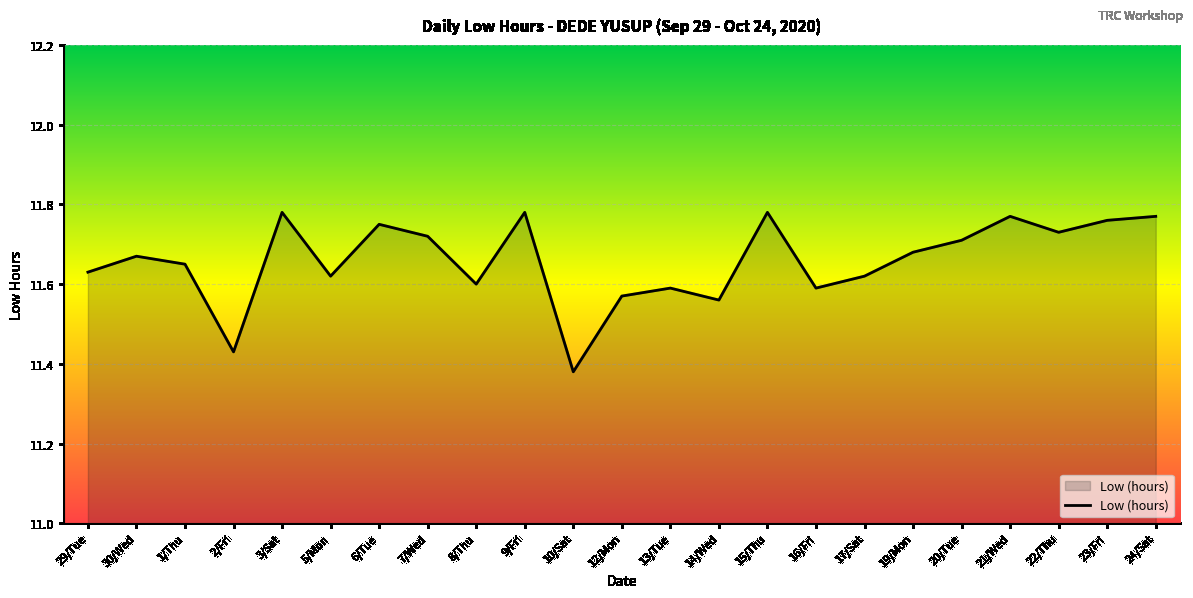

Which category has the lowest value across all series?

10/Sat